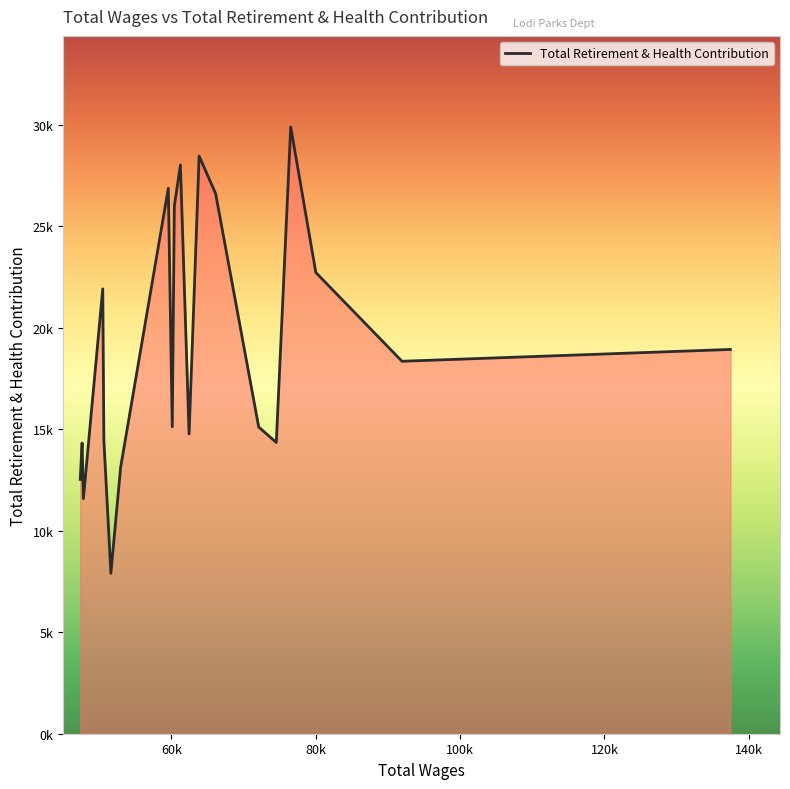

Does the chart have visible grid lines?

No